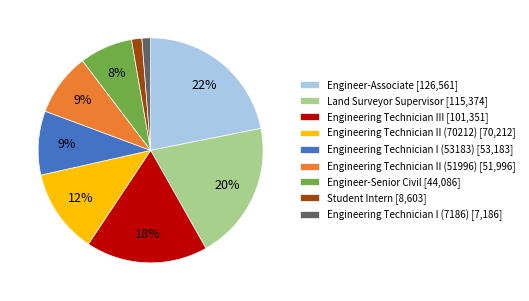

Which slice is the largest?

Engineer-Associate